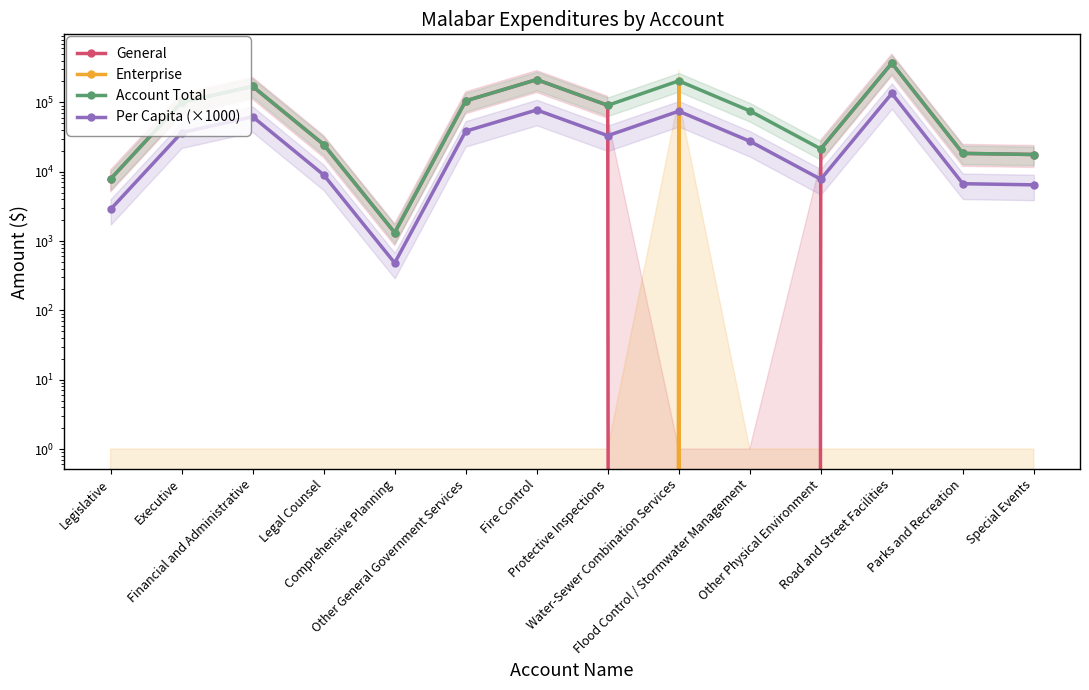

True or false: General has a value of 100237 at Executive.

True